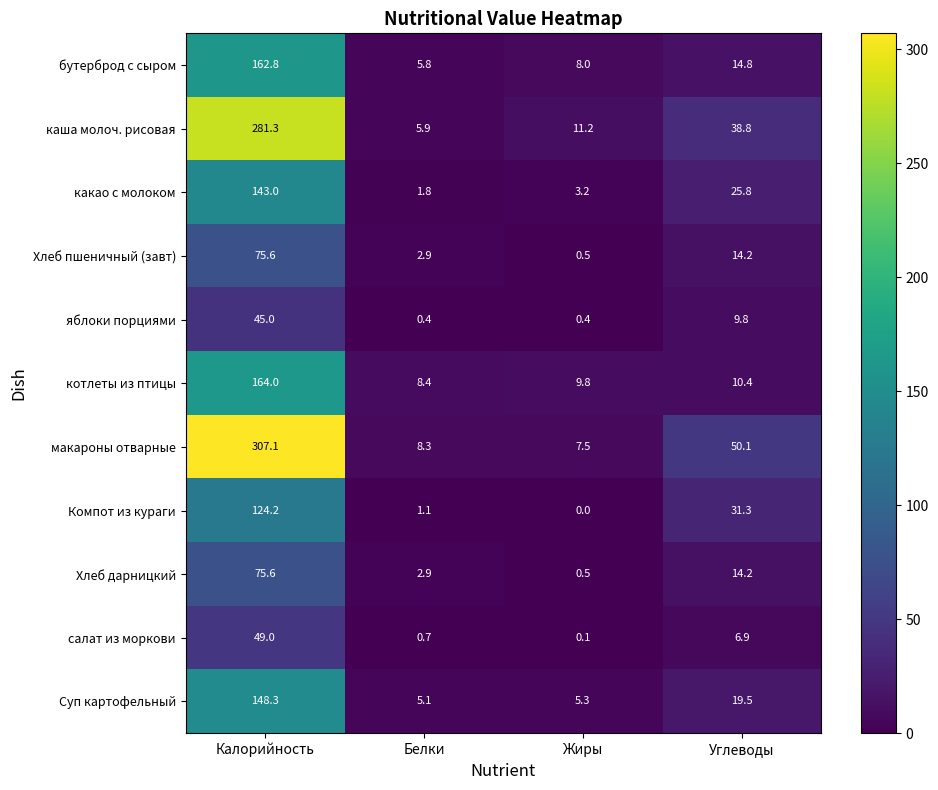

The value of салат из моркови at Углеводы is 4.6. True or false?

False